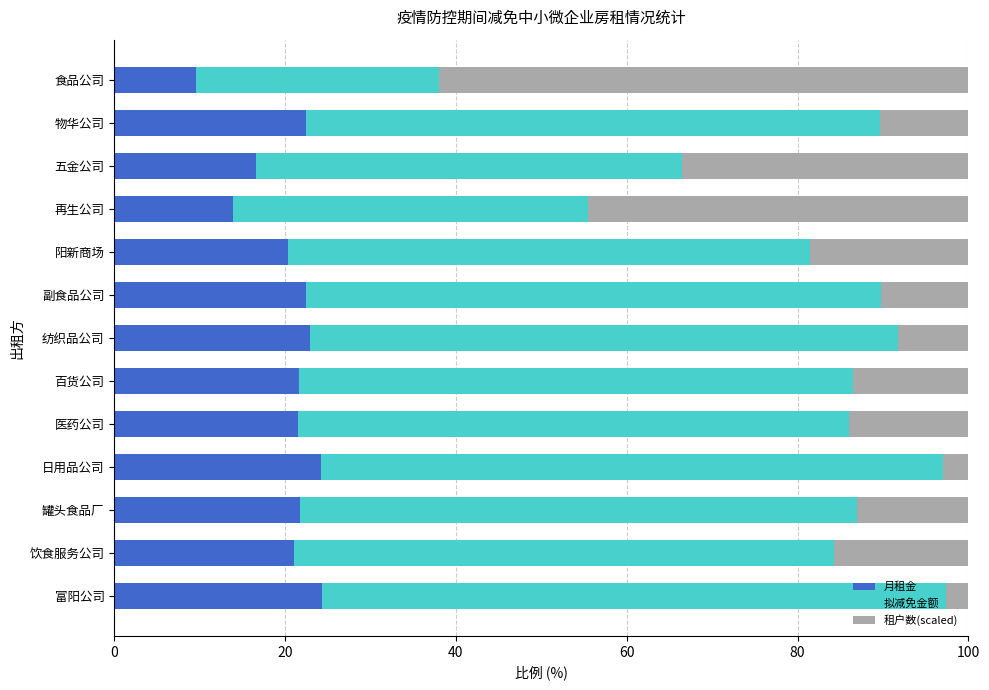

What is the difference between the maximum and minimum values in the 月租金 series?

14.8